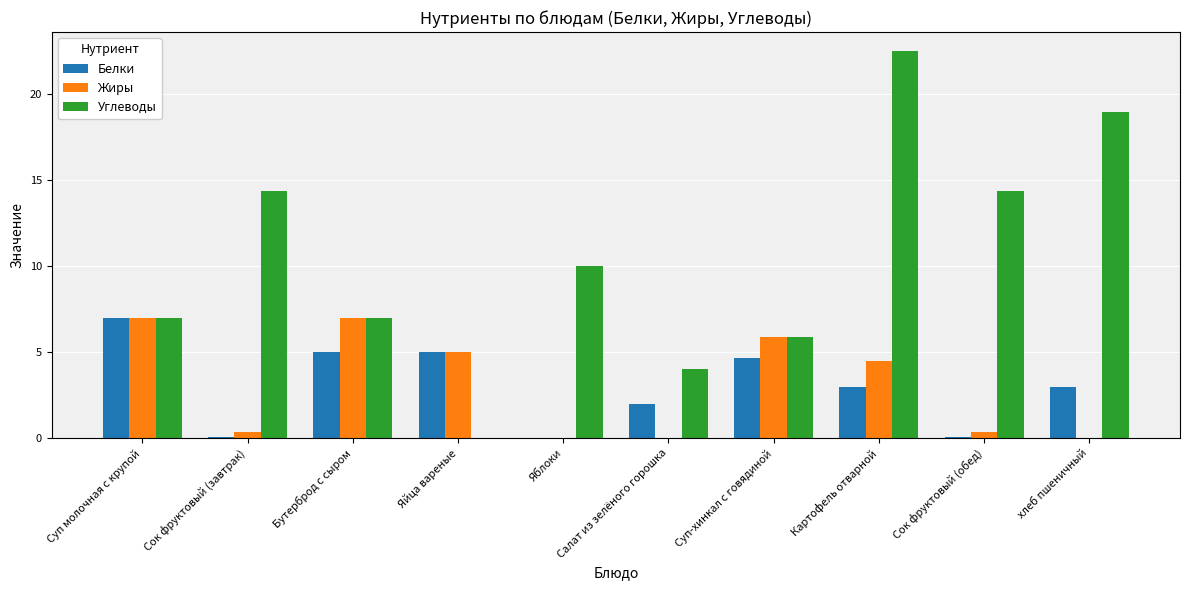

What is the maximum value for Белки?

7.0